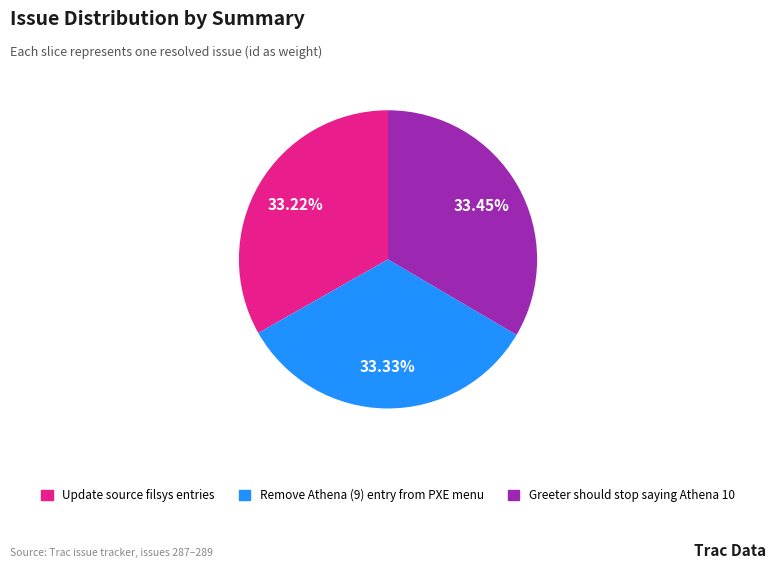

Is the sum of Update source filsys entries and Greeter should stop saying Athena 10 greater than half?

Yes